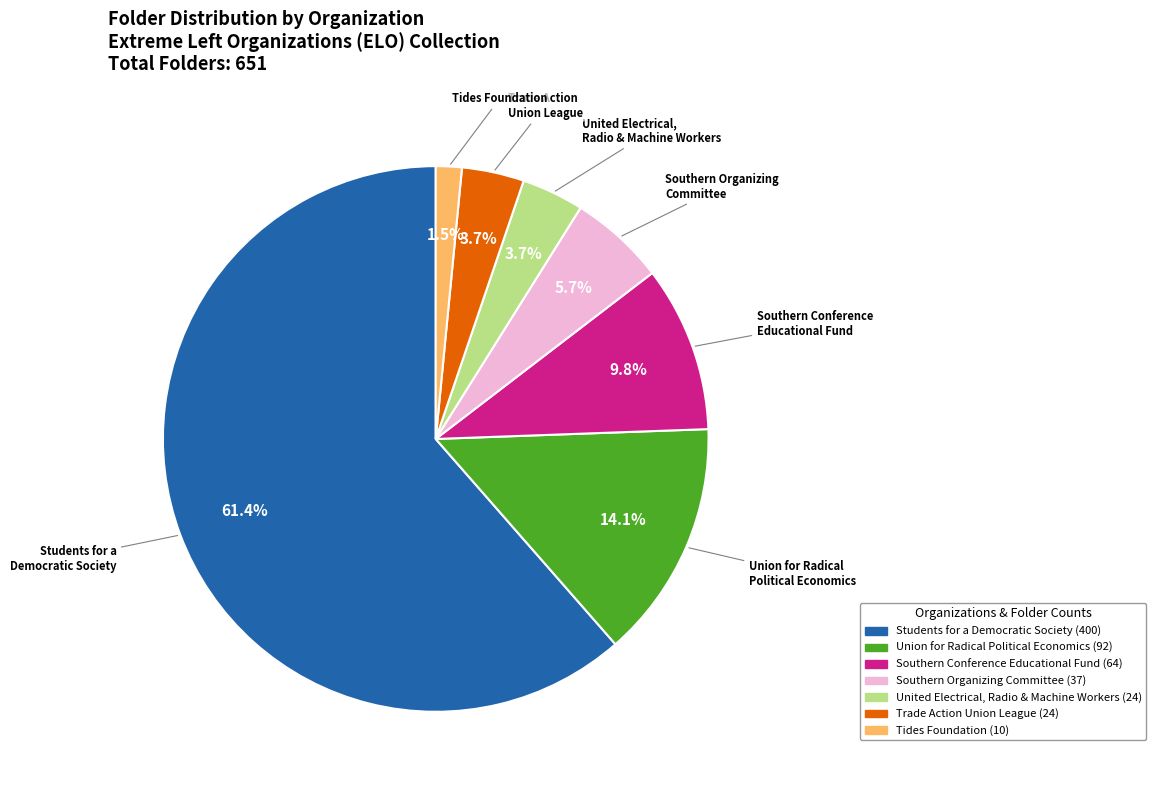

Which slice is the largest?

Students for a Democratic Society